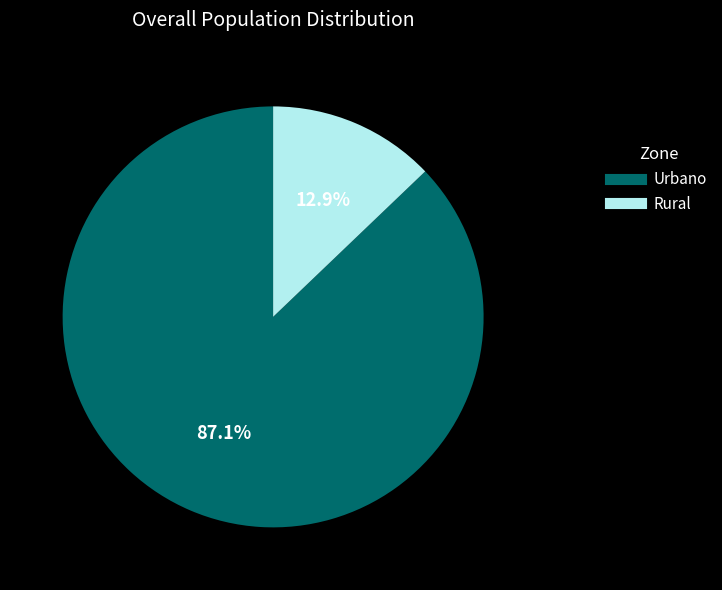

Is it true that Urbano is 99% of the pie?

False